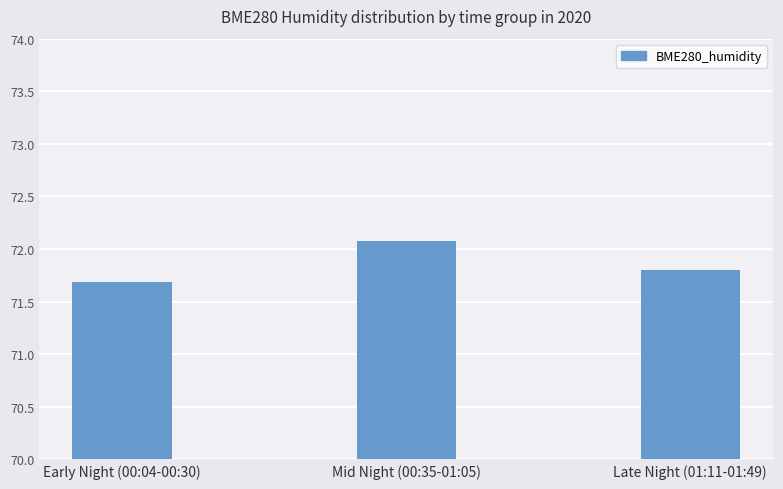

What is the label of the 3rd bar from the right?

Early Night (00:04-00:30)